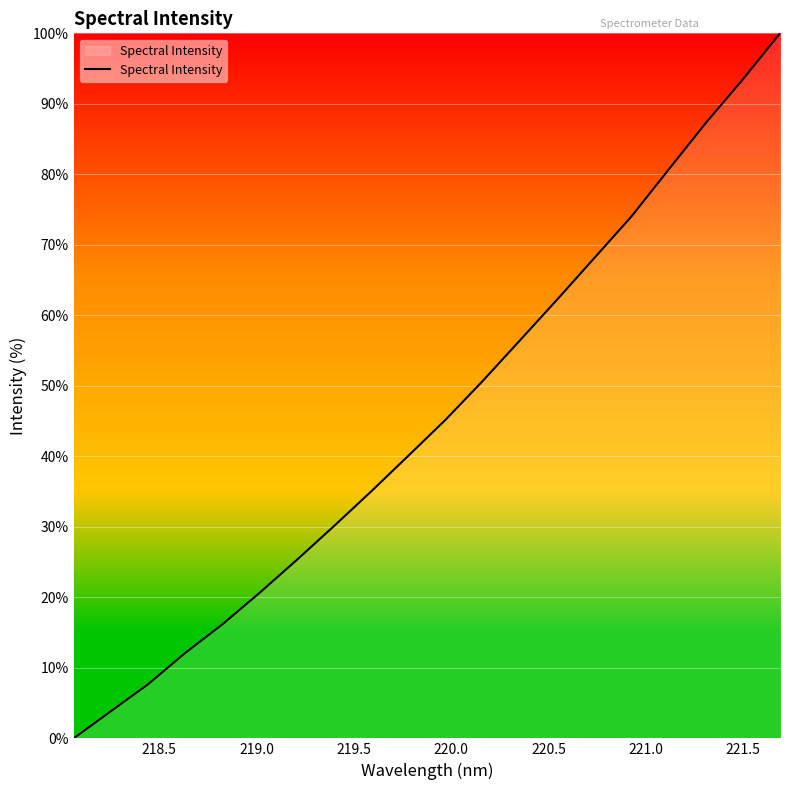

How many categories are shown in the chart?

20